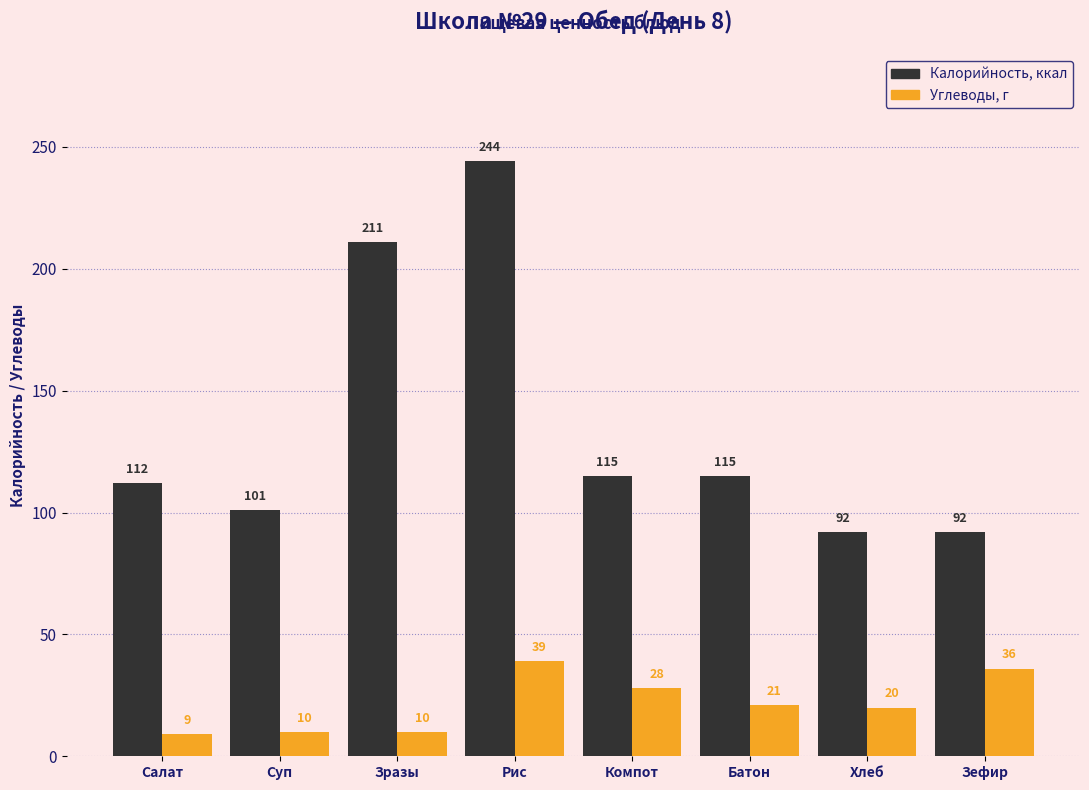

Reading right to left, what are all the values shown in this chart?

Калорийность: Зефир=92	Хлеб=92	Батон=115	Компот=115	Рис=244	Зразы=211	Суп=101	Салат=112
Углеводы: Зефир=36	Хлеб=20	Батон=21	Компот=28	Рис=39	Зразы=10	Суп=10	Салат=9